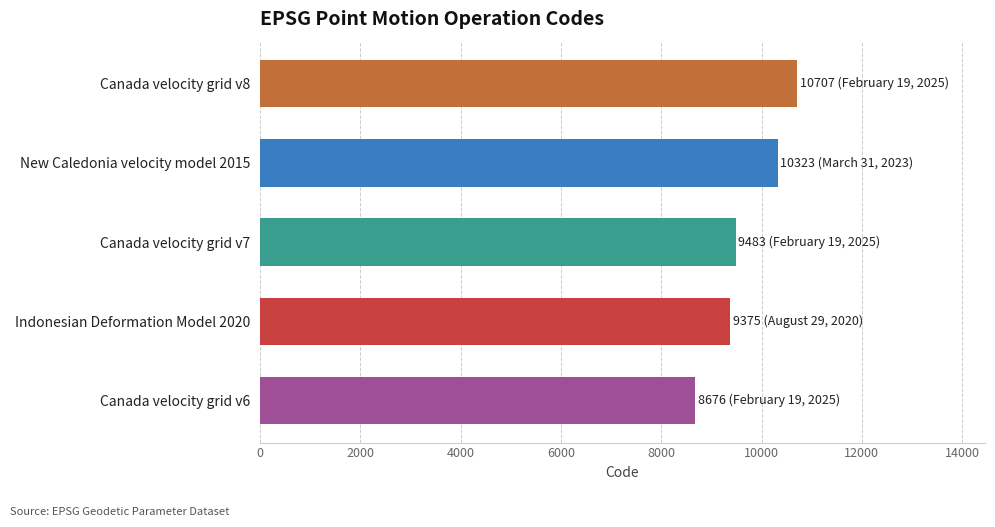

Reading top to bottom, transcribe all the data shown in this chart.

10707	10323	9483	9375	8676